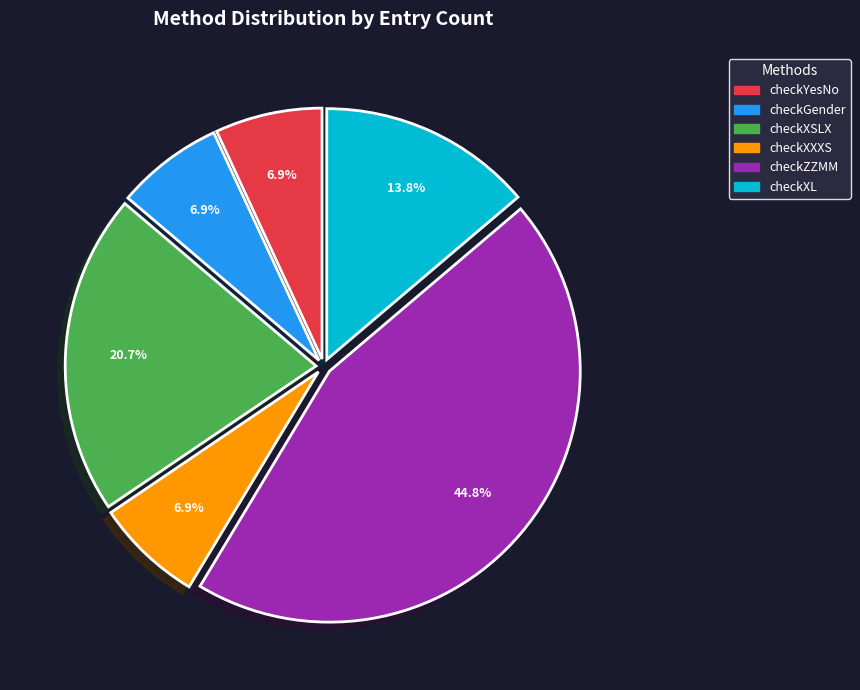

Approximately how many times larger is the value at checkXL compared to checkYesNo?

2.0